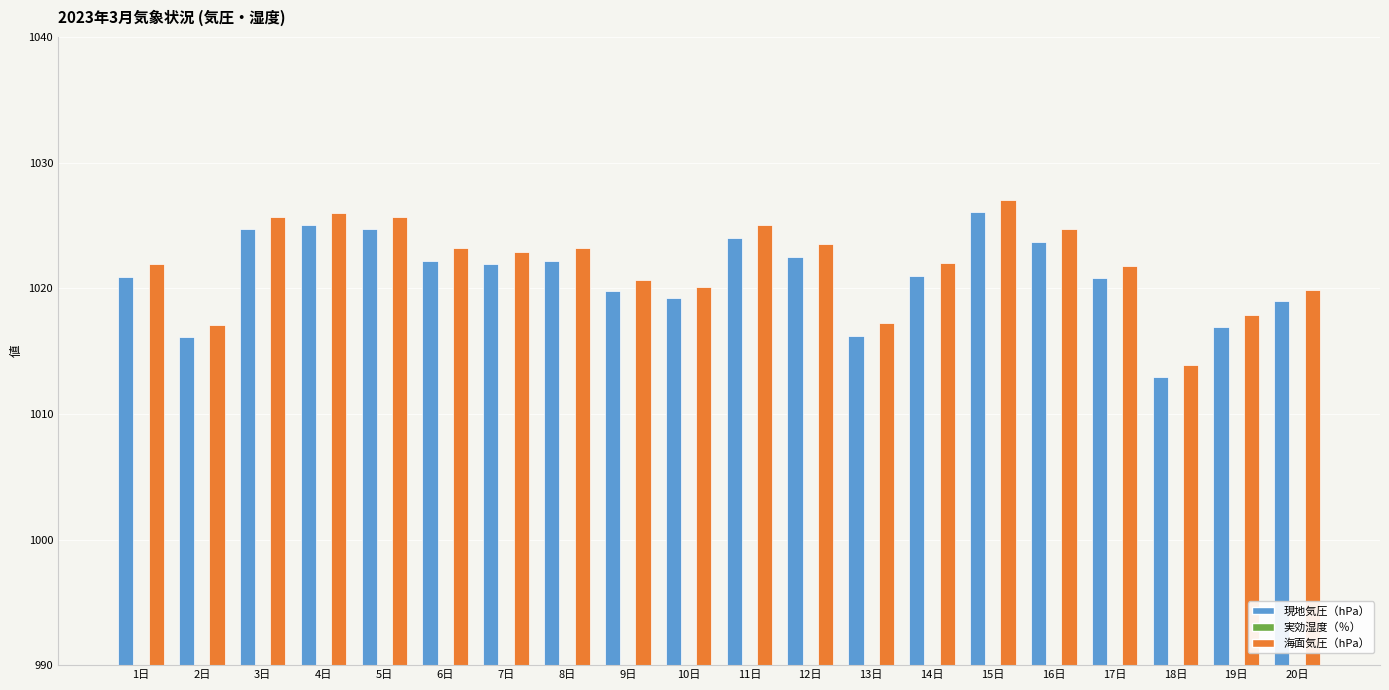

What is the maximum value for 海面気圧（hPa）?

1027.0